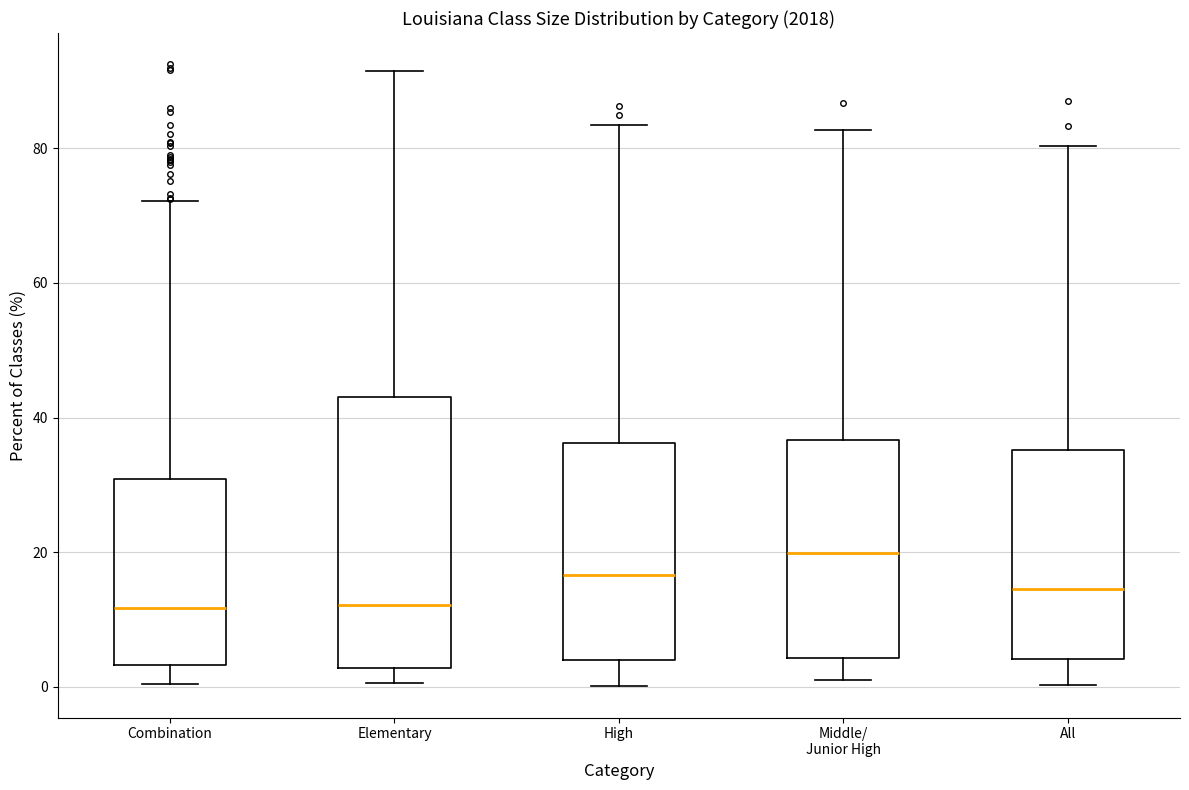

Reading left to right, transcribe this box plot: for each box, give where its median line is, the range the box spans, and where its two whiskers end, as read against the y-axis. The values are not printed on the chart, so give them approximately, as read against the axis.

Combination: median 12, box 4 to 30, whiskers 0 to 72
Elementary: median 12, box 2 to 42, whiskers 0 to 92
High: median 16, box 4 to 36, whiskers 0 to 84
Middle/ Junior High: median 20, box 4 to 36, whiskers 0 to 82
All: median 14, box 4 to 36, whiskers 0 to 80